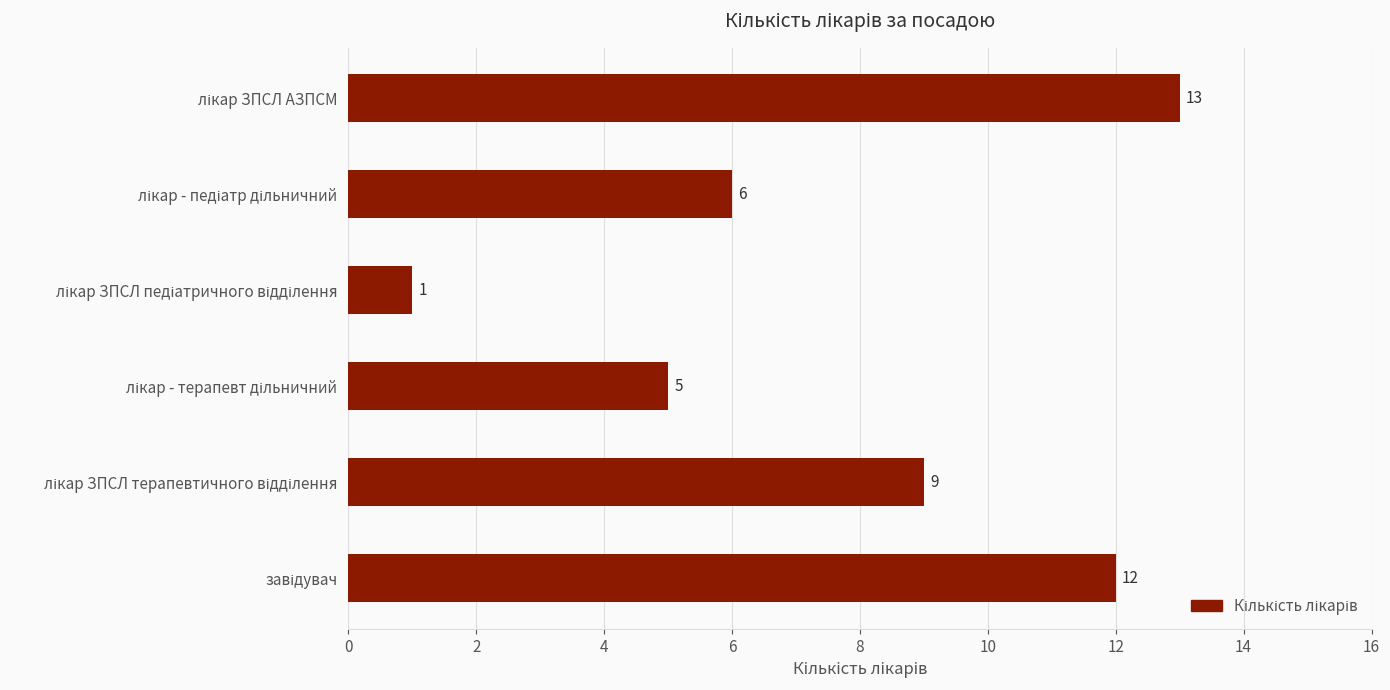

What is the average value?

8